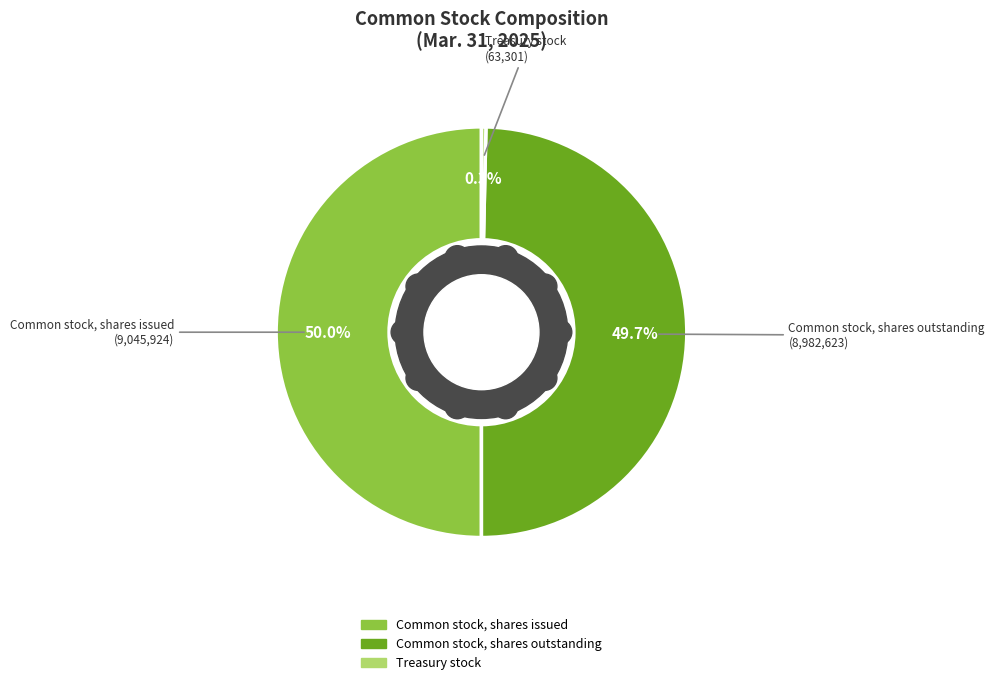

Is it true that Common stock, shares outstanding is 50% of the pie?

True